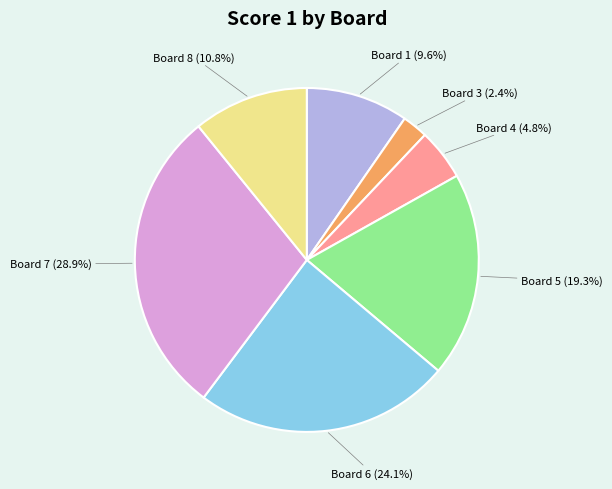

Is there any slice that represents more than half of the pie?

No